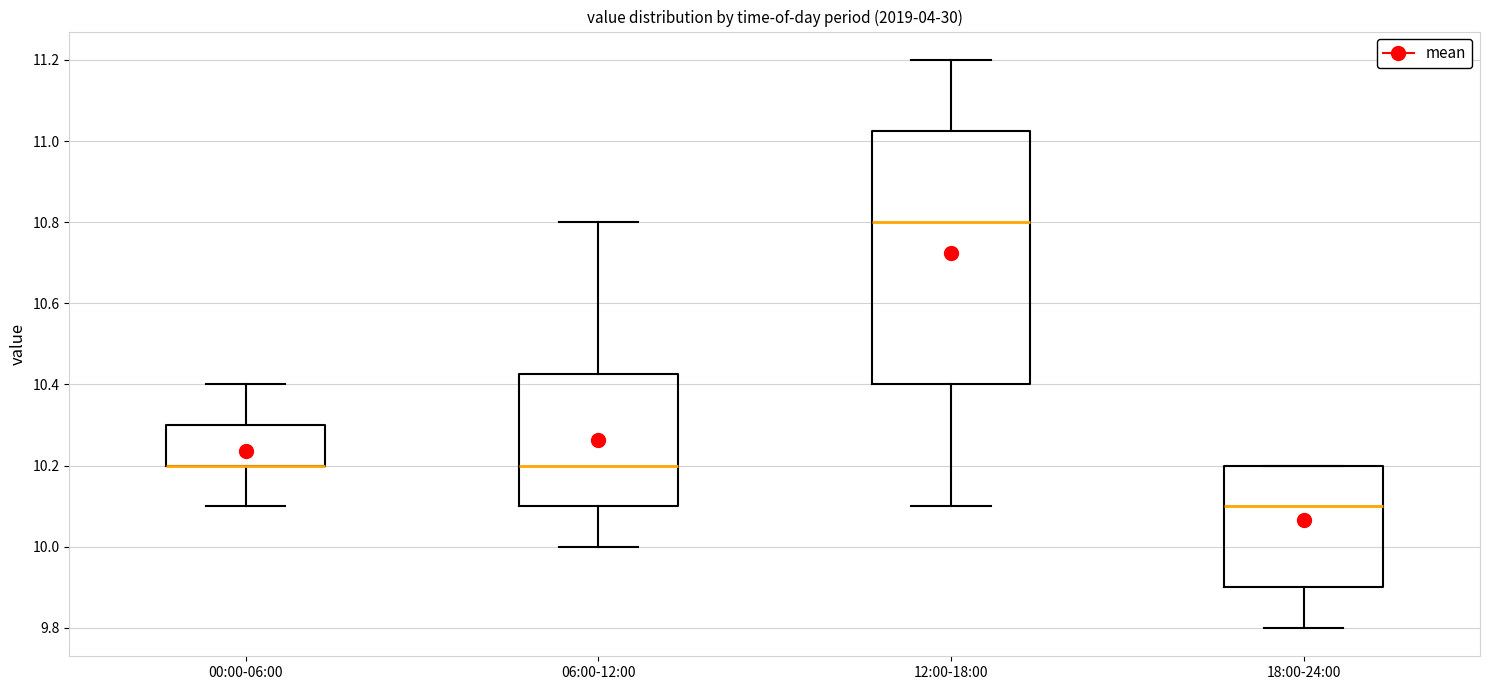

Reading left to right, transcribe this box plot: for each box, give where its median line is, the range the box spans, and where its two whiskers end, as read against the y-axis. The values are not printed on the chart, so give them approximately, as read against the axis.

00:00-06:00: median 10.20 (drawn on the box's lower edge), box 10.20 to 10.30, whiskers 10.10 to 10.40
06:00-12:00: median 10.20, box 10.10 to 10.42, whiskers 10.00 to 10.80
12:00-18:00: median 10.80, box 10.40 to 11.02, whiskers 10.10 to 11.20
18:00-24:00: median 10.10, box 9.90 to 10.20, whiskers 9.80 to 10.20